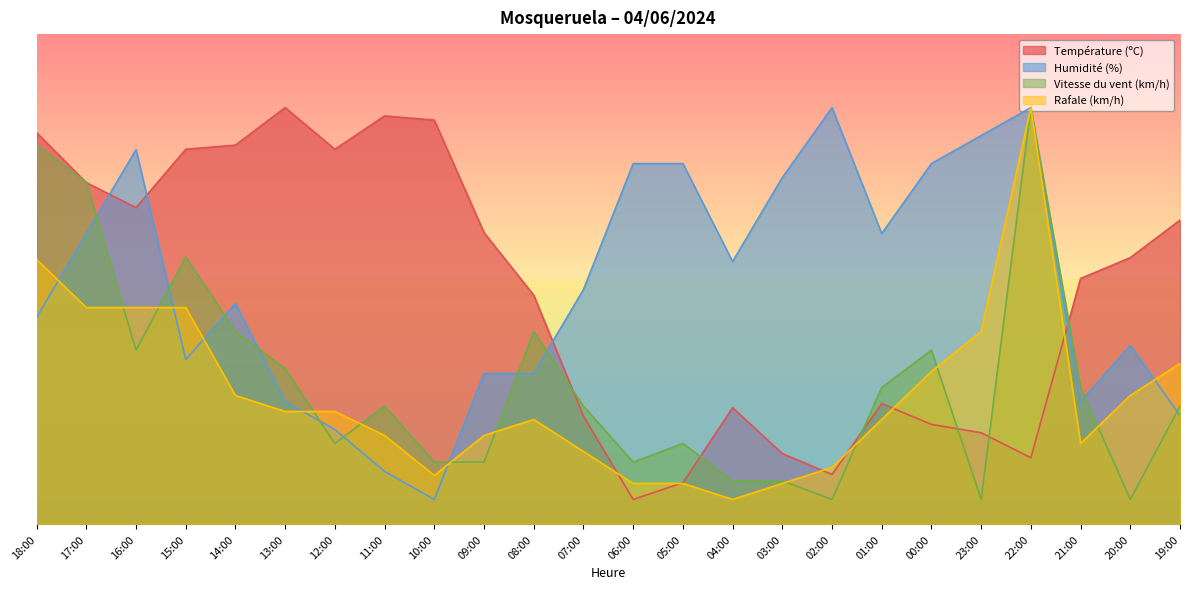

At which category does Rafale (km/h) reach its first local peak?

08:00